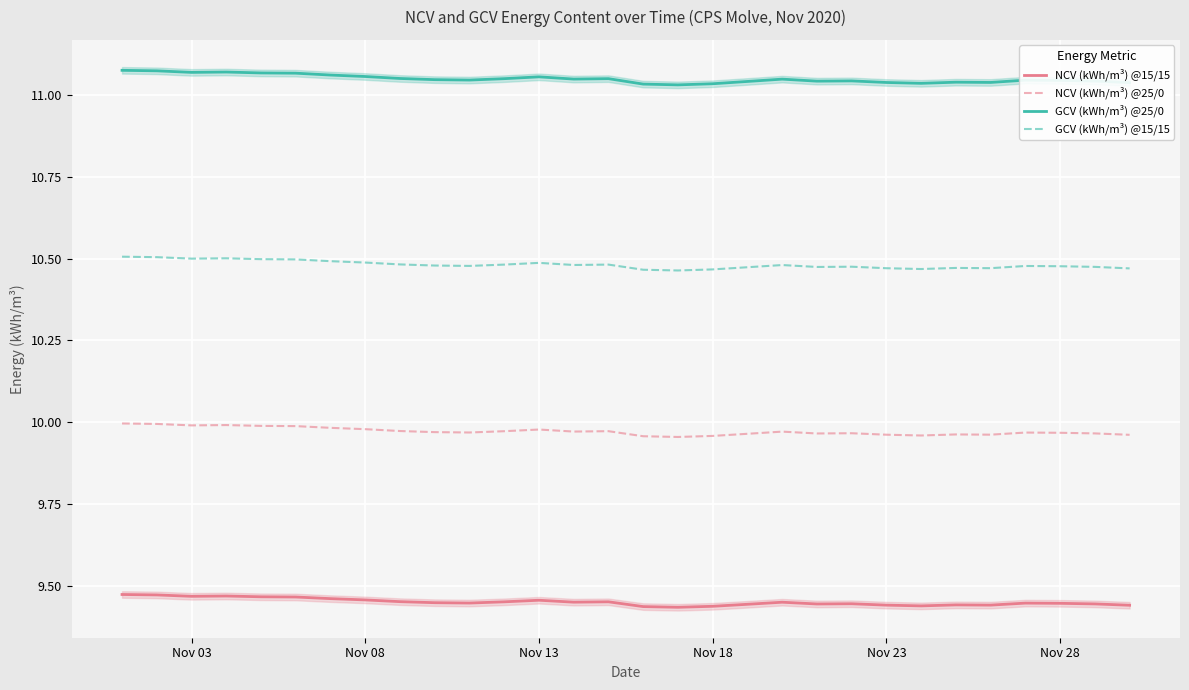

Does the chart display data point markers on the line(s)?

No